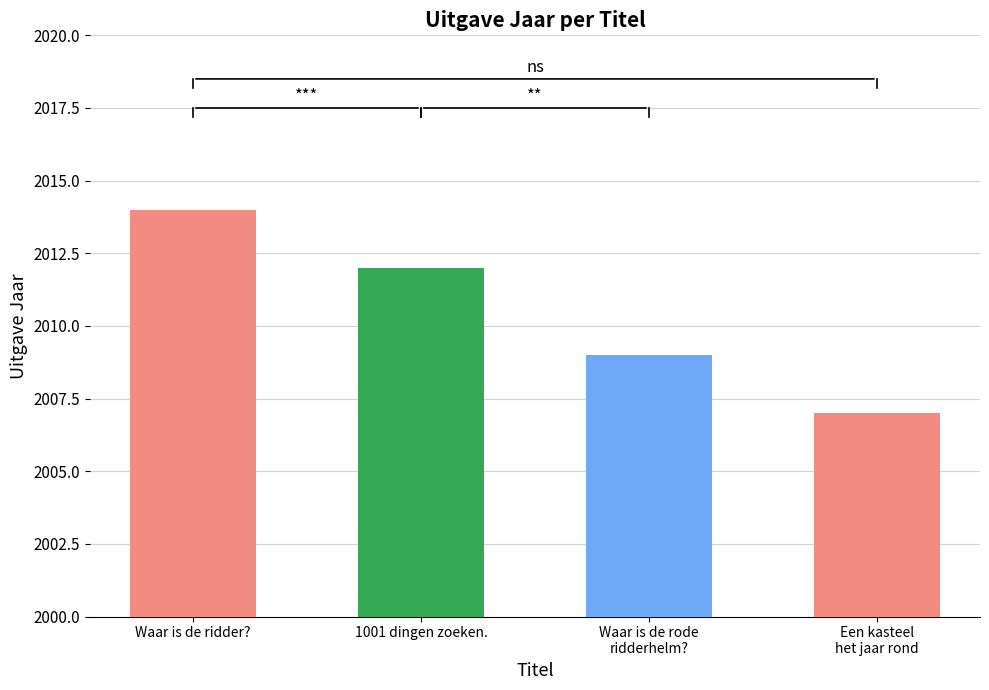

What is the value of the 4th bar from the left?

2007